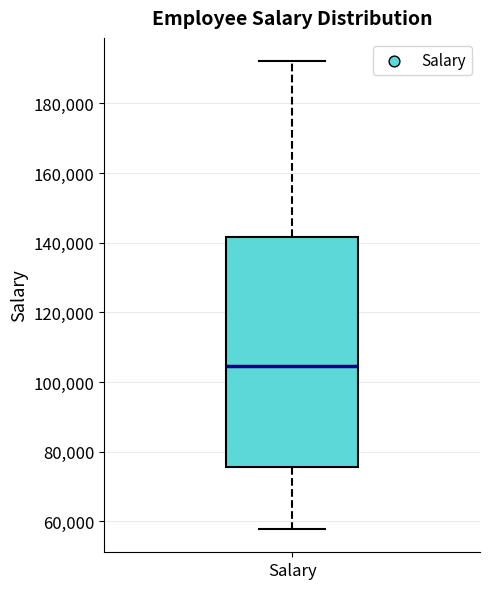

Where does the median line of the box for Salary sit on the y-axis? The values are not printed on the chart, so give them approximately, as read against the axis.

104000